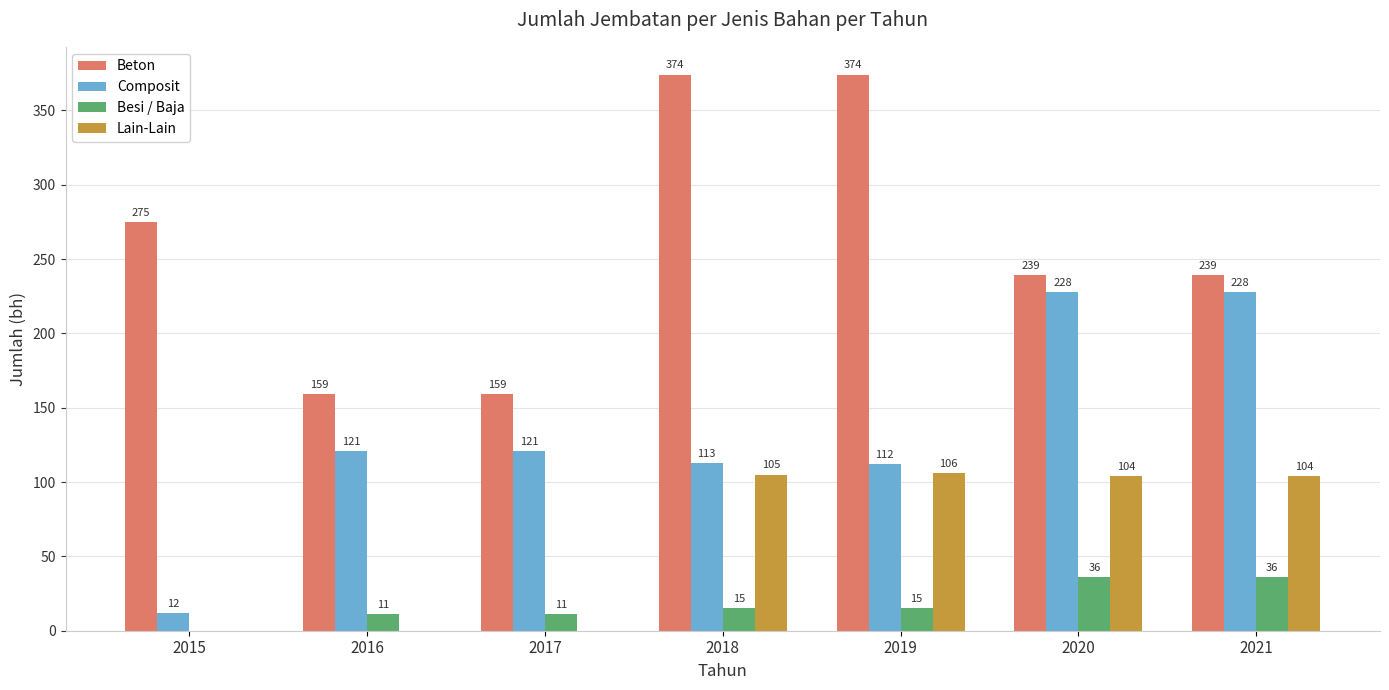

Which series changed the most between 2017 and 2019?

Beton